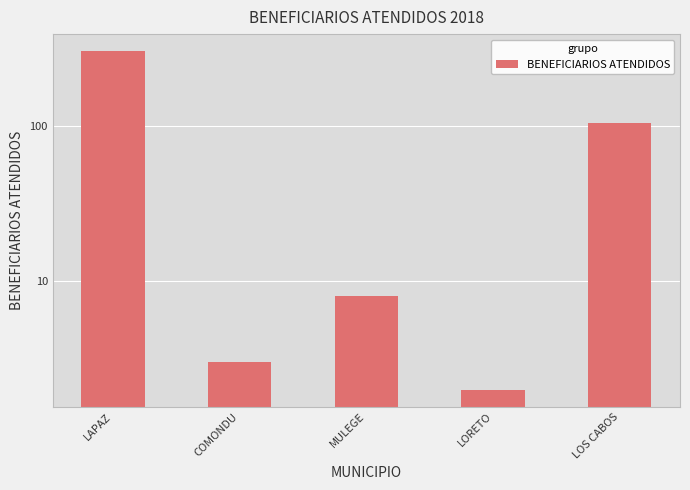

Approximately how many times larger is the value at LOS CABOS compared to MULEGE?

13.0